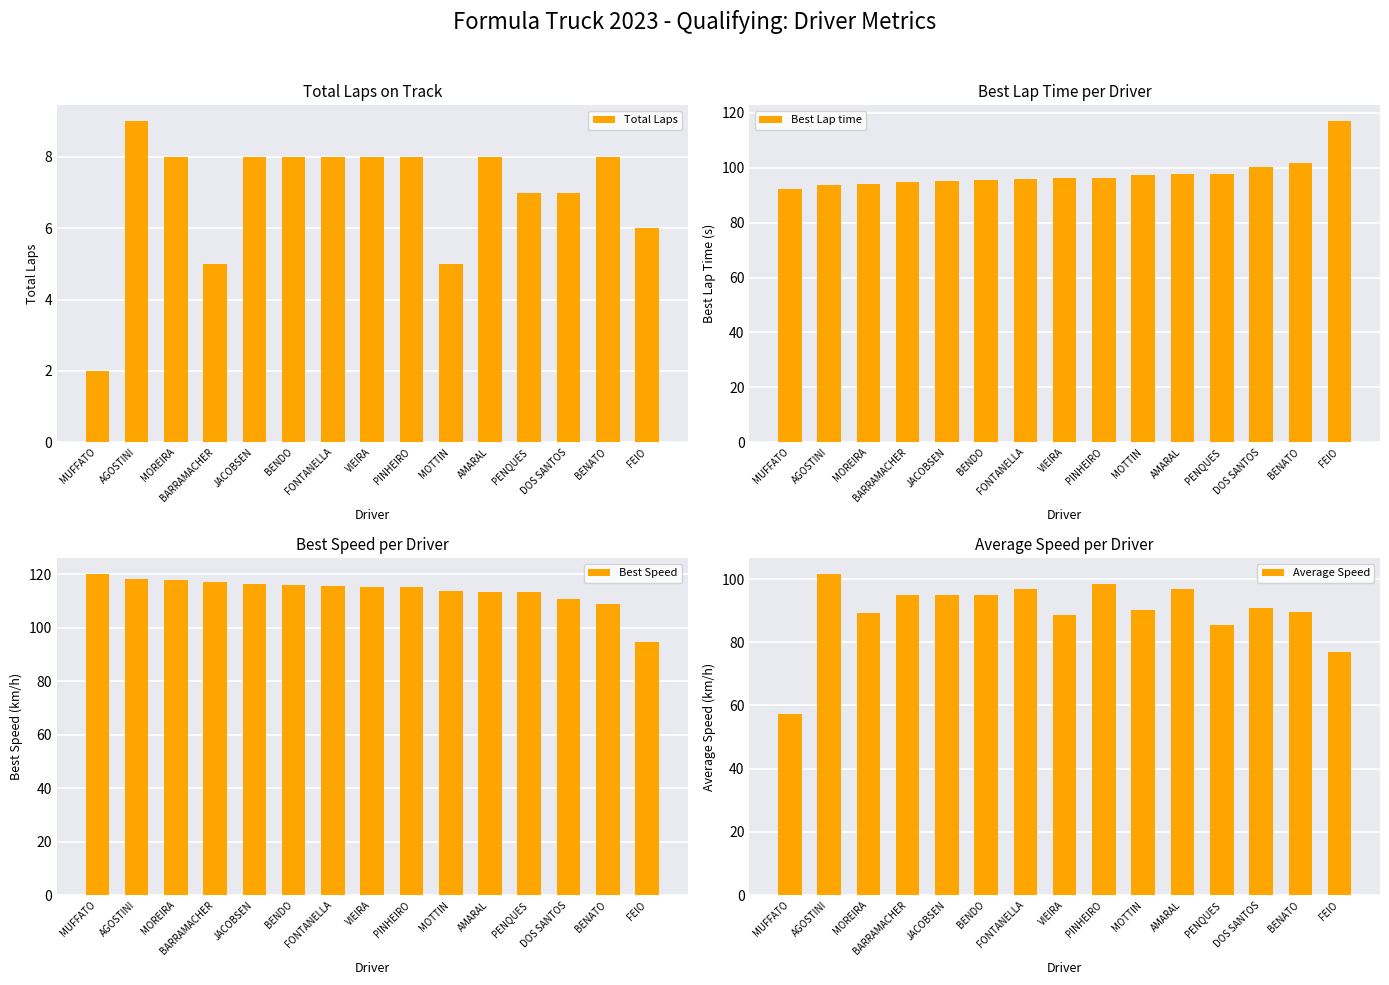

Rank the series at PENQUES from highest to lowest value.

Best Speed, Best Lap time, Average Speed, Total Laps